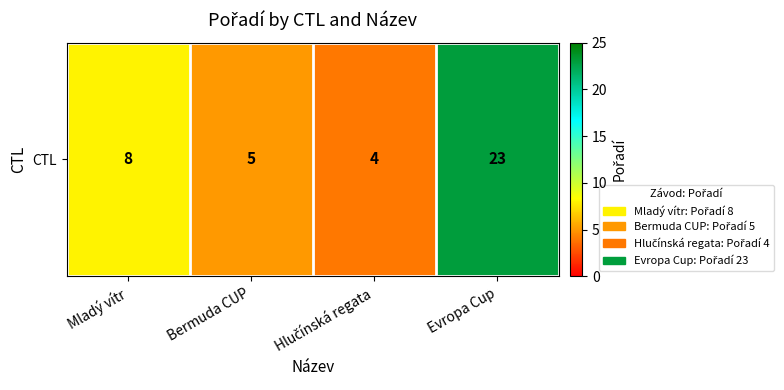

Which has a higher value, Mladý vítr or Evropa Cup?

Evropa Cup